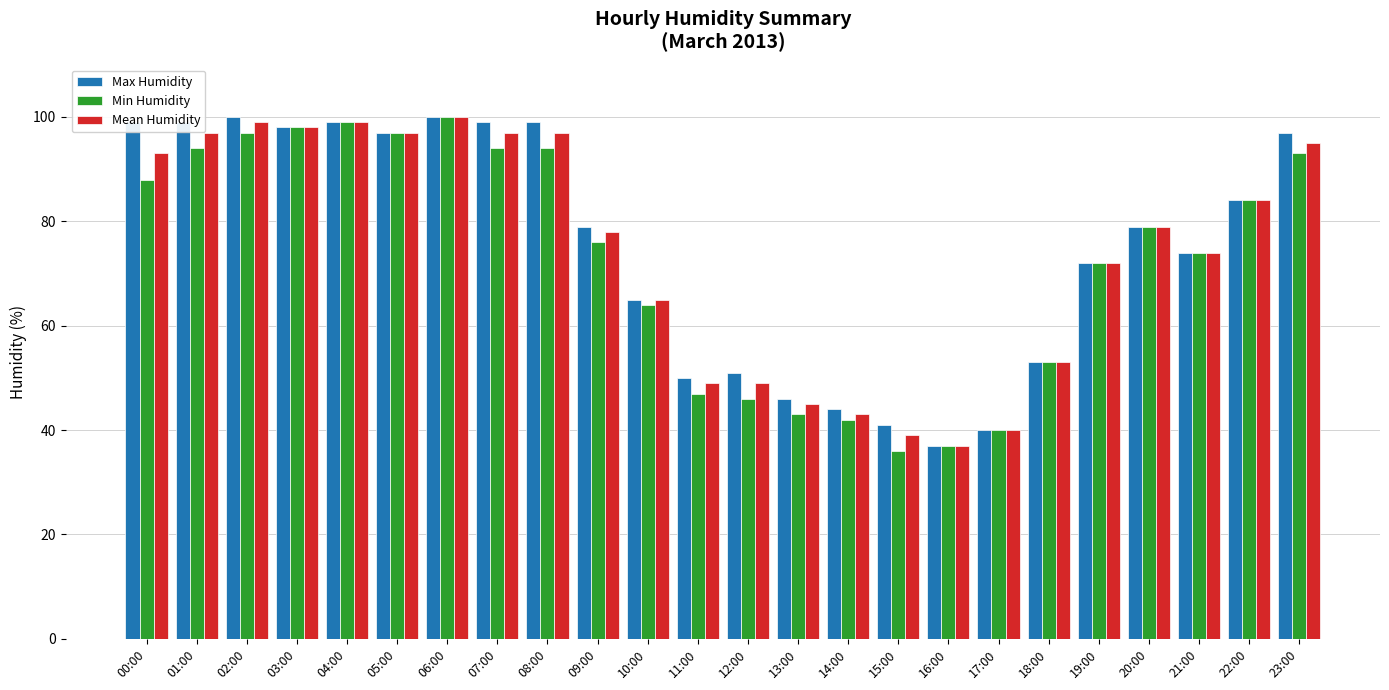

Count the number of data series in this chart.

3